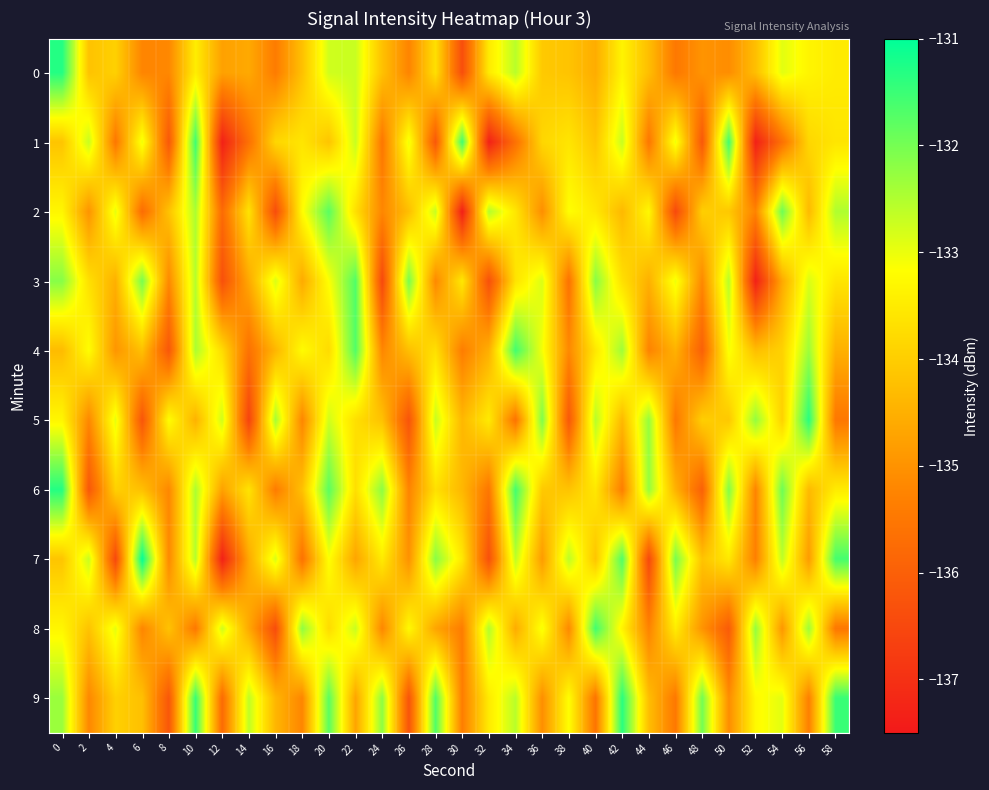

Reading left to right, transcribe all the data shown in this chart.

0: 0=-131.3	2=-134.2	4=-133.9	6=-135.2	8=-135.2	10=-133.5	12=-134.8	14=-134.6	16=-135.4	18=-134.2	20=-132.8	22=-132.7	24=-134.2	26=-135.3	28=-133.7	30=-136.4	32=-133.5	34=-132.6	36=-134.1	38=-134.2	40=-134.6	42=-133.4	44=-134.3	46=-135.5	48=-135.0	50=-135.1	52=-134.3	54=-132.9	56=-133.3	58=-133.5
1: 0=-134.2	2=-132.7	4=-135.5	6=-133.0	8=-136.2	10=-131.5	12=-137.3	14=-135.6	16=-133.8	18=-133.6	20=-134.2	22=-132.7	24=-135.5	26=-133.0	28=-136.2	30=-131.5	32=-137.3	34=-135.6	36=-133.8	38=-133.6	40=-134.2	42=-132.7	44=-135.5	46=-133.0	48=-136.2	50=-131.5	52=-137.3	54=-135.6	56=-133.8	58=-133.6
2: 0=-133.3	2=-135.0	4=-132.9	6=-135.7	8=-134.2	10=-132.5	12=-135.8	14=-133.6	16=-136.4	18=-133.2	20=-131.8	22=-133.7	24=-135.2	26=-134.3	28=-132.7	30=-137.4	32=-132.5	34=-133.6	36=-135.1	38=-133.2	40=-133.6	42=-134.4	44=-133.3	46=-136.5	48=-134.0	50=-134.1	52=-135.3	54=-131.9	56=-134.3	58=-132.5
3: 0=-132.2	2=-133.7	4=-134.5	6=-132.0	8=-135.2	10=-132.5	12=-136.3	14=-134.6	16=-132.8	18=-134.6	20=-133.2	22=-131.7	24=-136.5	26=-132.0	28=-135.2	30=-133.5	32=-136.3	34=-133.6	36=-132.8	38=-135.6	40=-132.2	42=-133.7	44=-134.5	46=-133.0	48=-135.2	50=-132.5	52=-137.3	54=-134.6	56=-132.8	58=-133.6
4: 0=-134.3	2=-133.2	4=-134.9	6=-134.2	8=-136.2	10=-132.5	12=-133.8	14=-135.6	16=-134.4	18=-133.2	20=-133.8	22=-131.7	24=-135.2	26=-134.3	28=-133.7	30=-135.4	32=-134.5	34=-131.6	36=-133.1	38=-135.2	40=-133.6	42=-132.4	44=-135.3	46=-134.5	48=-136.0	50=-133.1	52=-134.3	54=-133.9	56=-132.3	58=-134.5
5: 0=-133.3	2=-135.2	4=-132.9	6=-136.2	8=-133.2	10=-134.5	12=-132.8	14=-136.6	16=-132.4	18=-135.2	20=-132.8	22=-133.7	24=-134.2	26=-136.3	28=-132.7	30=-134.4	32=-133.5	34=-135.6	36=-132.1	38=-136.2	40=-132.6	42=-134.4	44=-132.3	46=-135.5	48=-134.0	50=-134.1	52=-132.3	54=-133.9	56=-131.3	58=-135.5
6: 0=-131.3	2=-136.2	4=-133.9	6=-134.2	8=-135.2	10=-132.5	12=-134.8	14=-133.6	16=-135.4	18=-134.2	20=-131.8	22=-133.7	24=-132.2	26=-135.3	28=-133.7	30=-134.4	32=-135.5	34=-131.6	36=-134.1	38=-134.2	40=-133.6	42=-135.4	44=-132.3	46=-134.5	48=-136.0	50=-132.1	52=-135.3	54=-131.9	56=-134.3	58=-133.5
7: 0=-134.2	2=-132.7	4=-136.5	6=-131.0	8=-135.2	10=-132.5	12=-137.3	14=-134.6	16=-132.8	18=-135.6	20=-133.2	22=-134.7	24=-133.5	26=-135.0	28=-132.2	30=-133.5	32=-136.3	34=-132.6	36=-134.8	38=-132.6	40=-134.2	42=-131.7	44=-136.5	46=-132.0	48=-134.2	50=-133.5	52=-135.3	54=-132.6	56=-134.8	58=-131.6
8: 0=-133.3	2=-134.2	4=-132.9	6=-135.2	8=-134.2	10=-135.5	12=-132.8	14=-134.6	16=-136.4	18=-132.2	20=-133.8	22=-132.7	24=-135.2	26=-133.3	28=-134.7	30=-135.4	32=-132.5	34=-134.6	36=-133.1	38=-135.2	40=-131.6	42=-133.4	44=-135.3	46=-133.5	48=-135.0	50=-136.1	52=-132.3	54=-134.9	56=-132.3	58=-135.5
9: 0=-132.3	2=-135.2	4=-133.9	6=-134.2	8=-136.2	10=-131.5	12=-135.8	14=-132.6	16=-134.4	18=-135.2	20=-131.8	22=-134.7	24=-132.2	26=-136.3	28=-131.7	30=-135.4	32=-133.5	34=-132.6	36=-135.1	38=-133.2	40=-135.6	42=-131.4	44=-134.3	46=-135.5	48=-132.0	50=-135.1	52=-133.3	54=-132.9	56=-135.3	58=-131.5